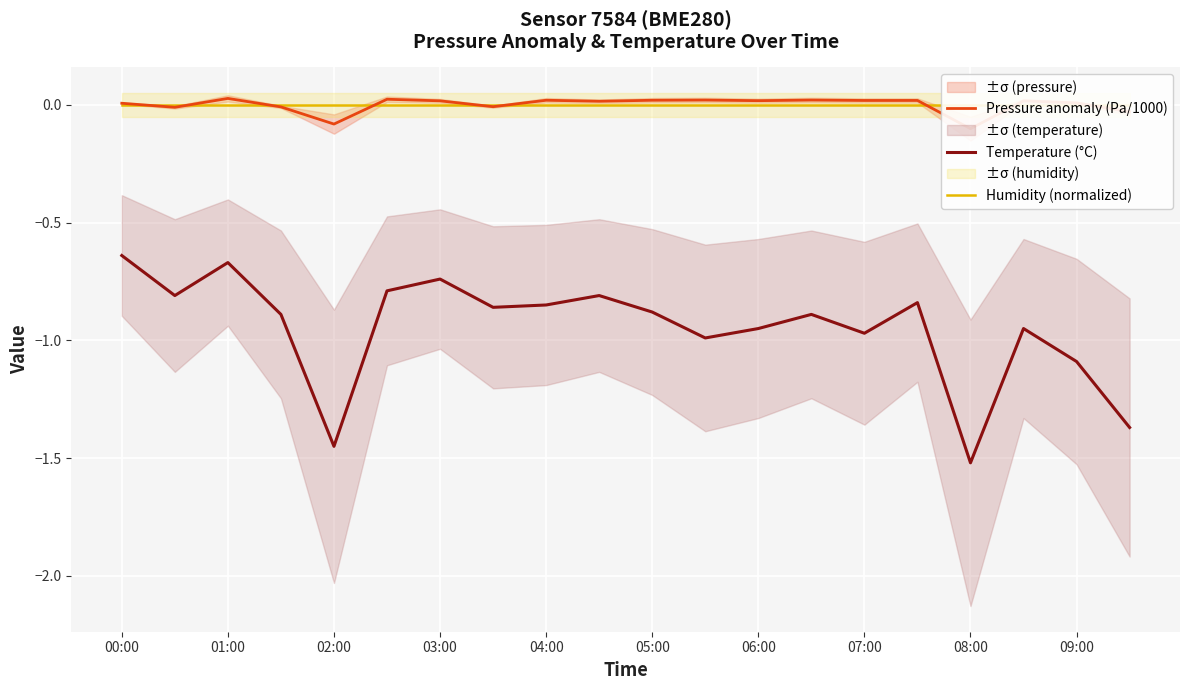

Which series has the largest range (max minus min)?

Temperature (°C)